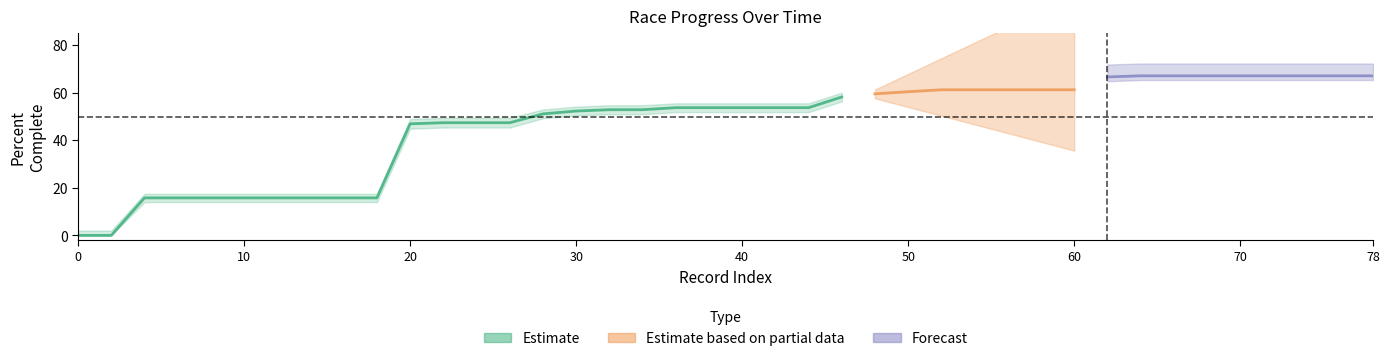

What is the difference between the maximum and minimum values in the percentComplete_upper series?

66.9